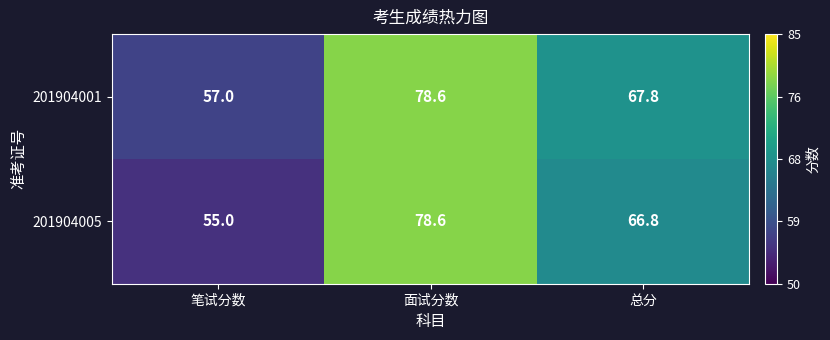

Reading left to right, transcribe all the data shown in this chart.

201904001: 笔试分数=57.0	面试分数=78.6	总分=67.8
201904005: 笔试分数=55.0	面试分数=78.6	总分=66.8